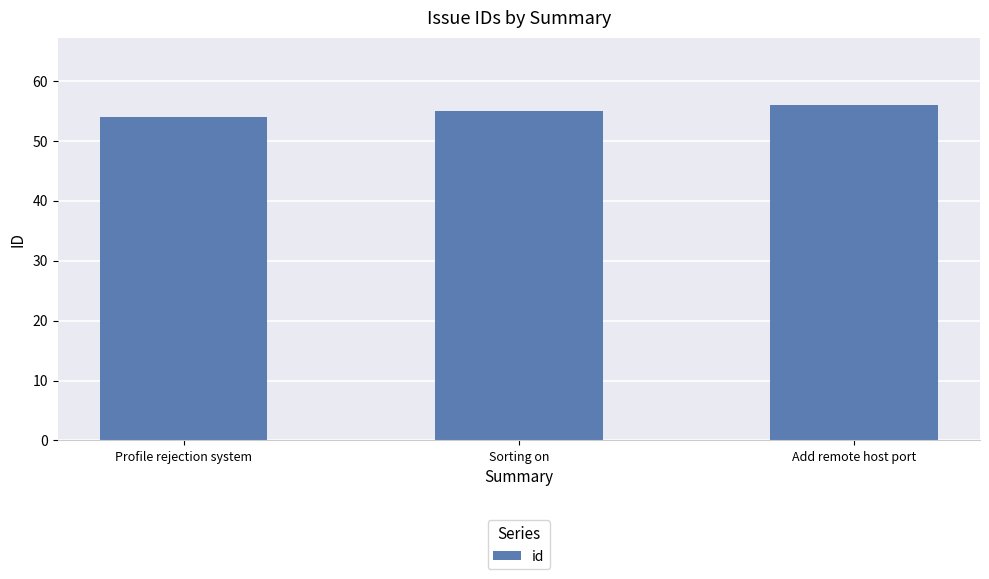

List the labels in order of value, smallest first.

Profile rejection system, Sorting on, Add remote host port